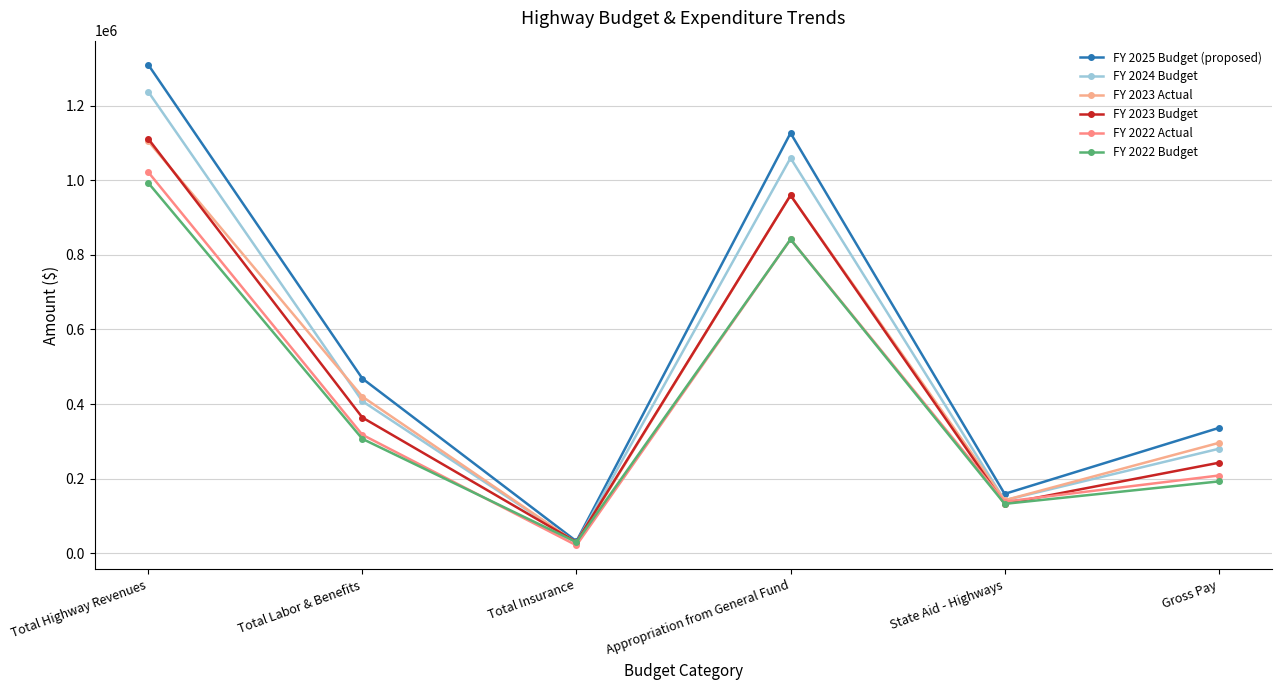

What is the spread (max minus min) of values at Total Highway Revenues?

316635.9